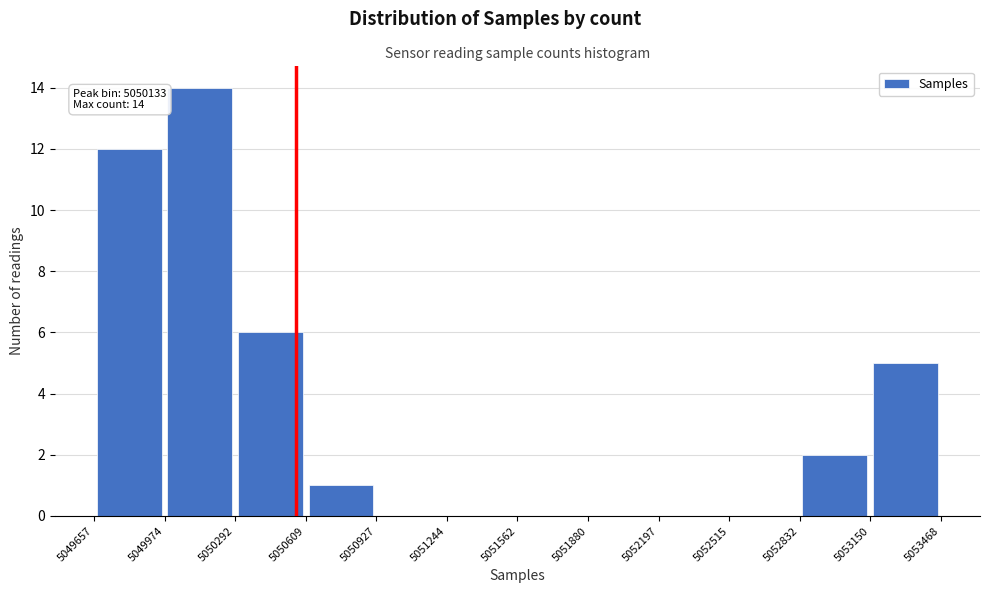

Which range on the x-axis has the tallest bar?

5049974 to 5050292